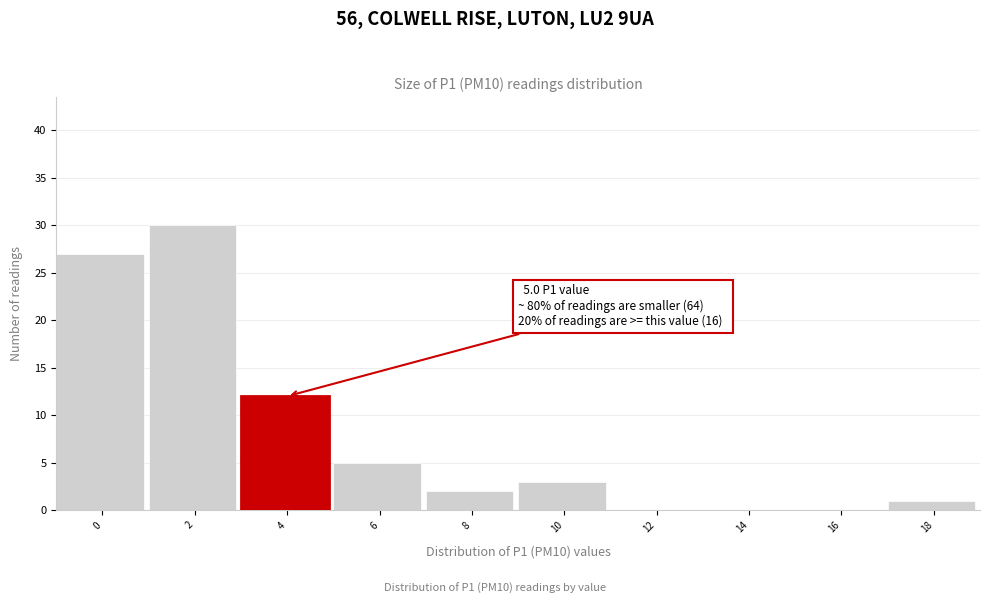

Reading right to left, transcribe all the data shown in this chart.

18=1	16=0	14=0	12=0	10=3	8=2	6=5	4=12	2=30	0=27